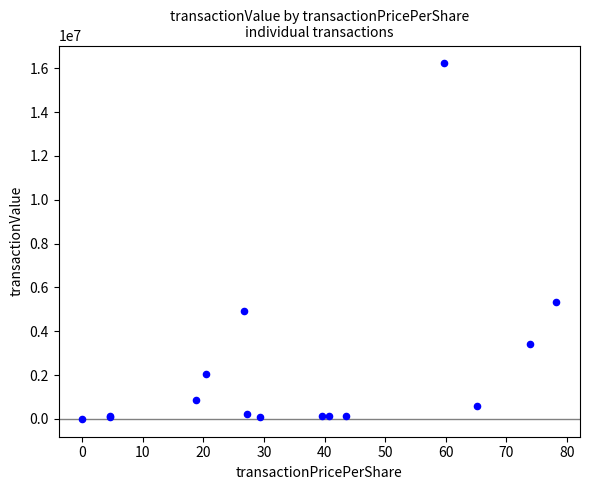

What Y value in the scatter plot is closest to 8111481?

5356257